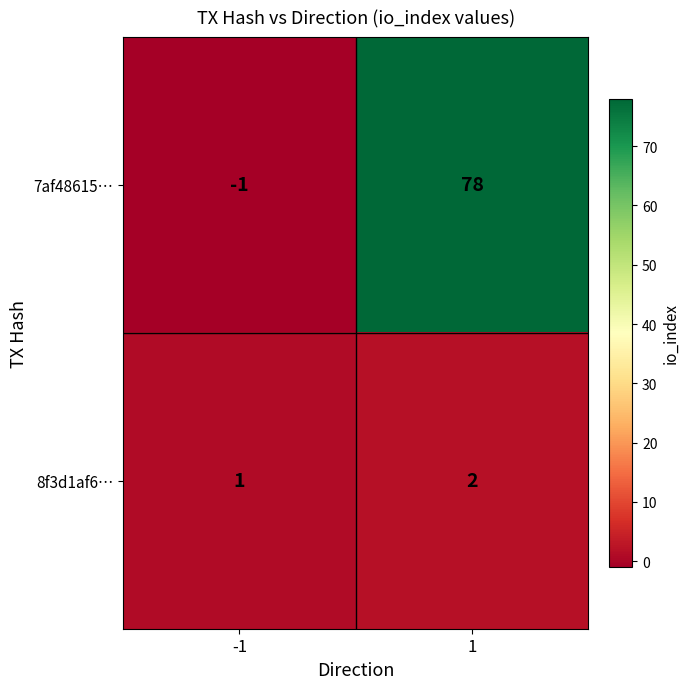

True or false: 8f3d1af6… has a value of 2 at 1.

True